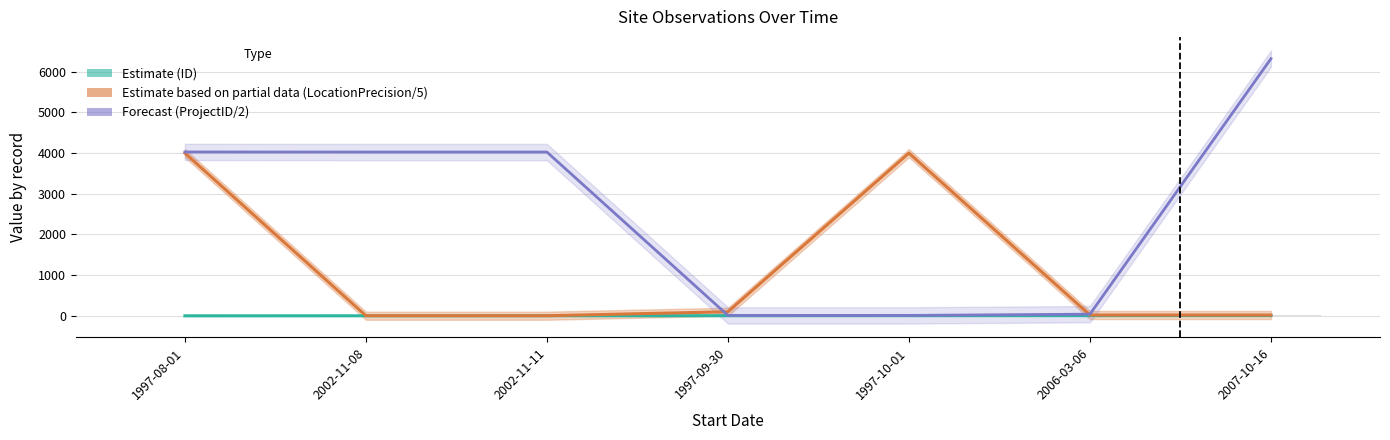

What is the difference between the maximum and minimum values in the ProjectID series?

6311.5